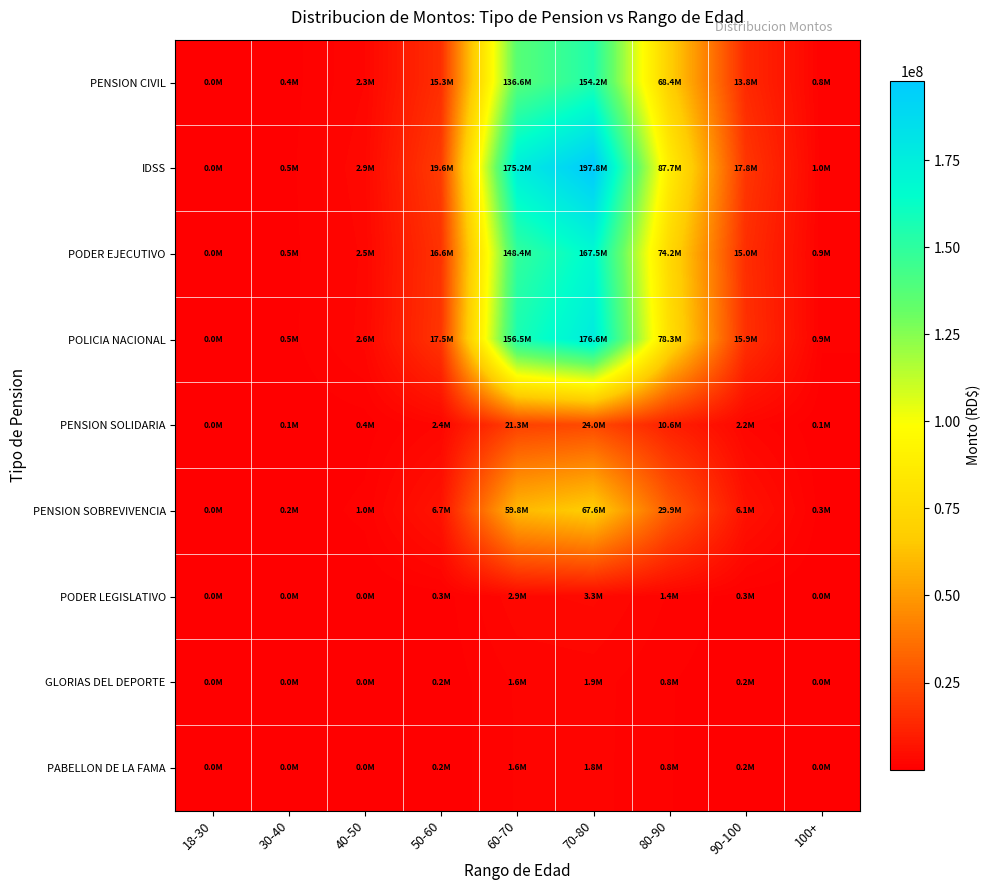

Which series has the largest total across all categories?

IDSS